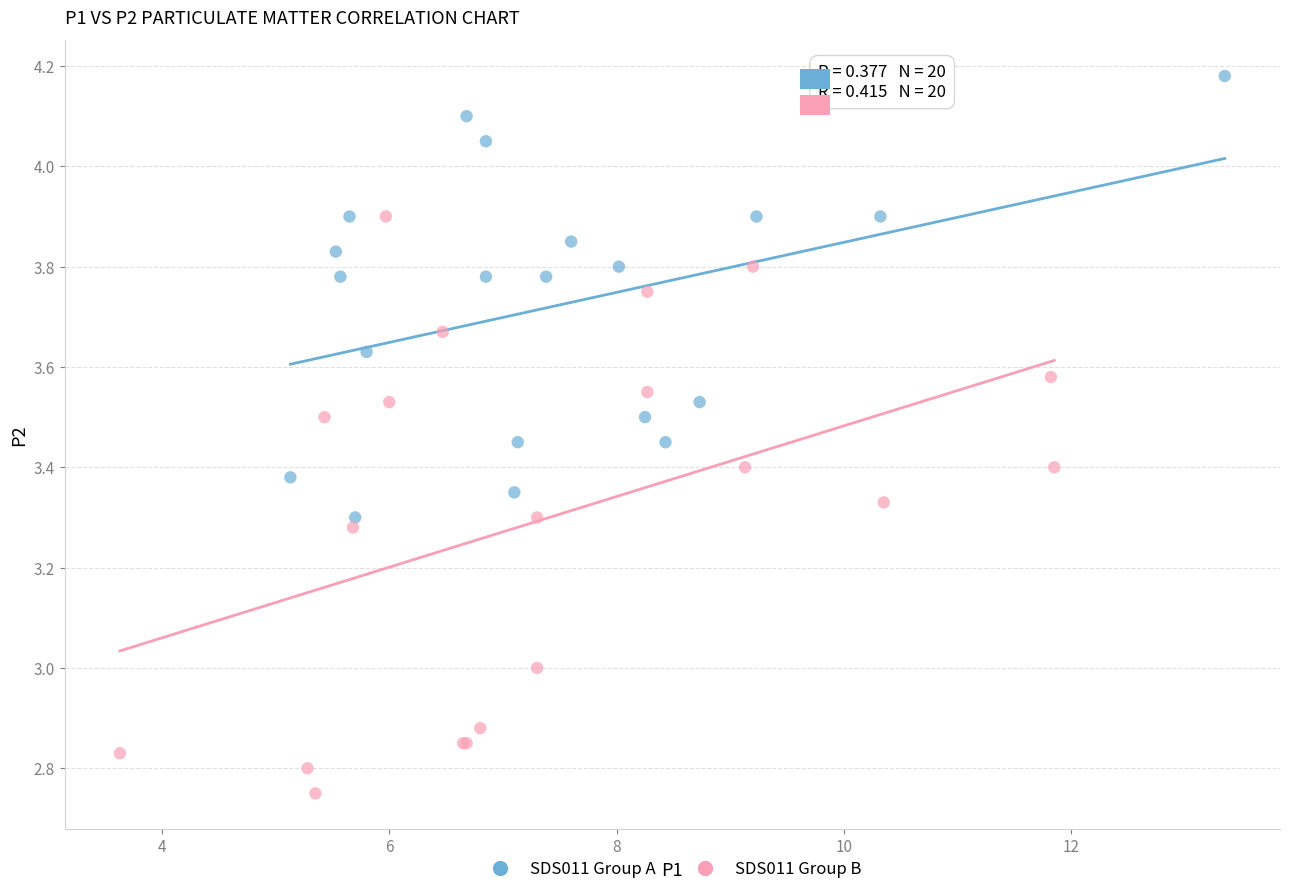

Which series has the largest Y range (max minus min)?

SDS011 Group B